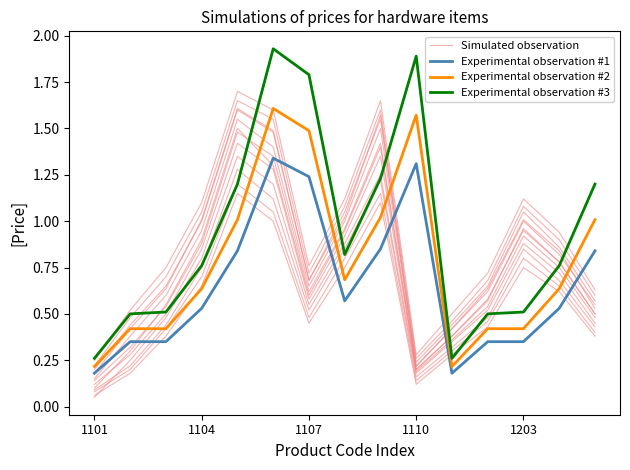

Rank the series by their maximum value, from highest to lowest.

Experimental observation #3, Simulated observation, Experimental observation #2, Experimental observation #1